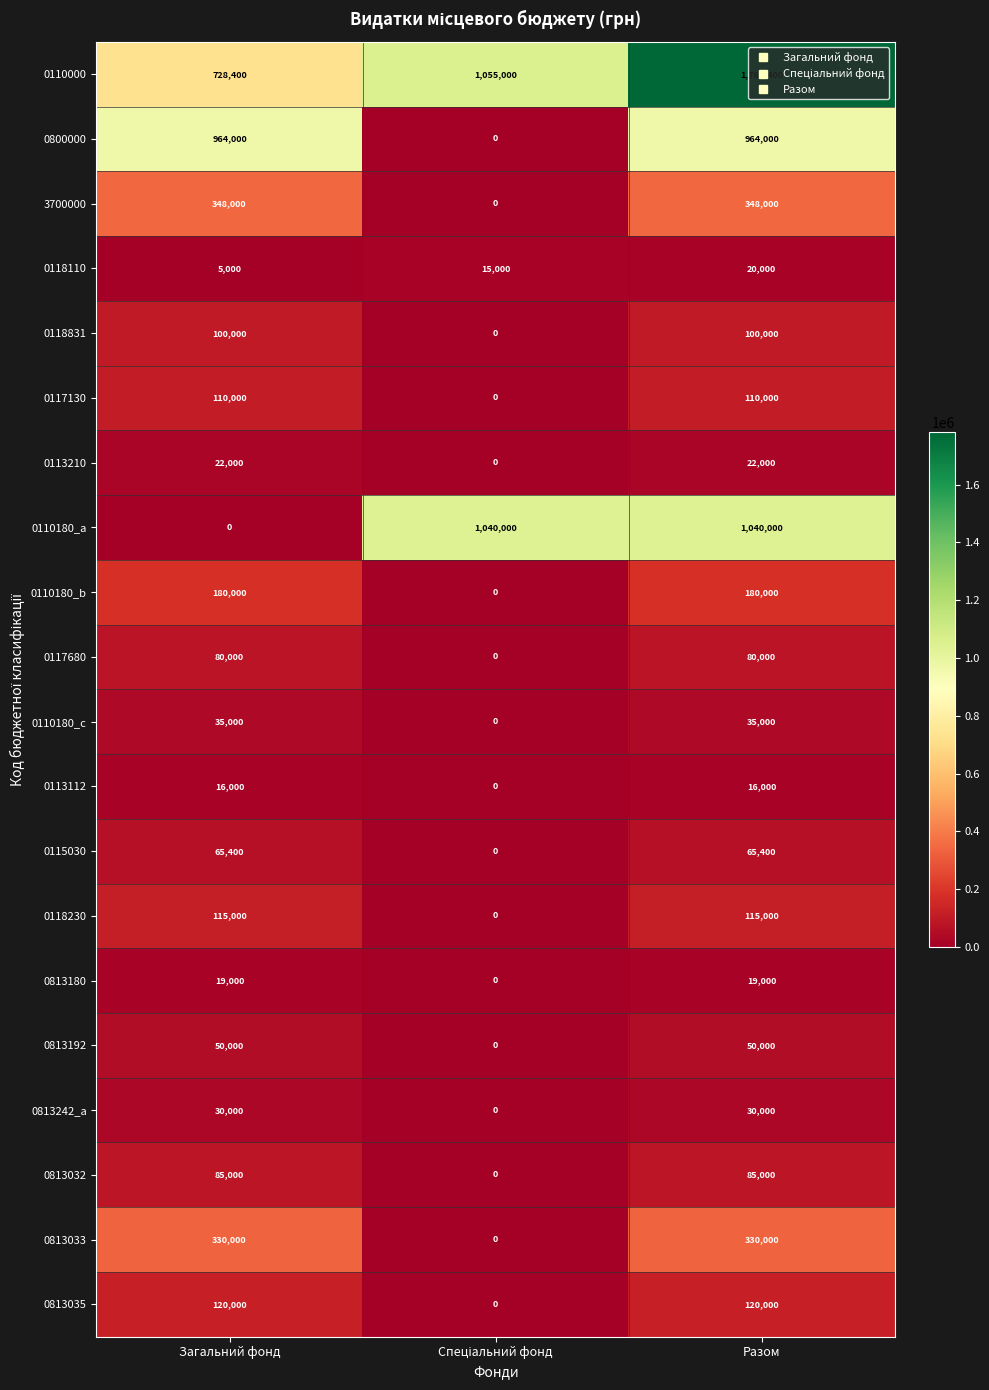

Rank the series by their maximum value, from lowest to highest.

0113112, 0813180, 0118110, 0113210, 0813242_a, 0110180_c, 0813192, 0115030, 0117680, 0813032, 0118831, 0117130, 0118230, 0813035, 0110180_b, 0813033, 3700000, 0800000, 0110180_a, 0110000